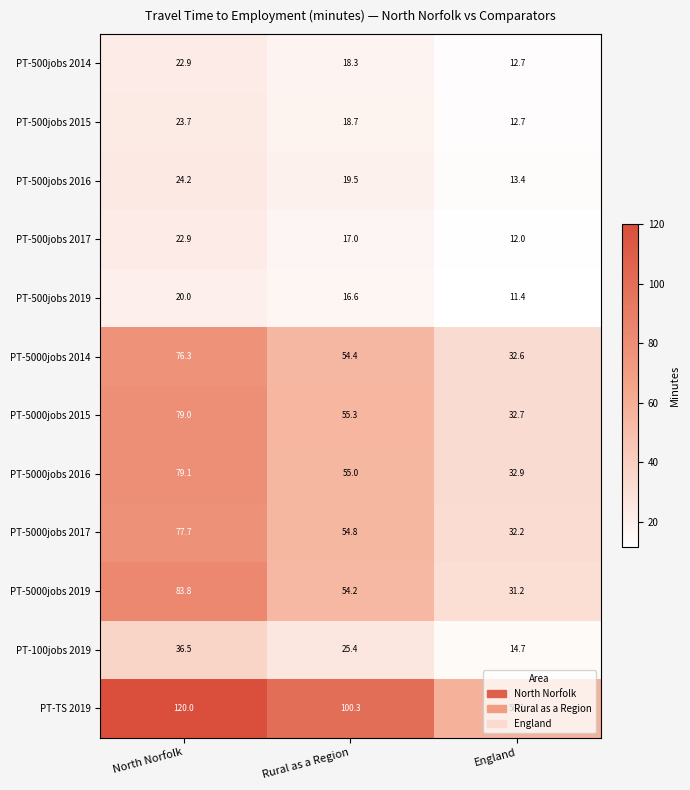

The value of PT-5000jobs 2015 at England is 12.7. True or false?

False